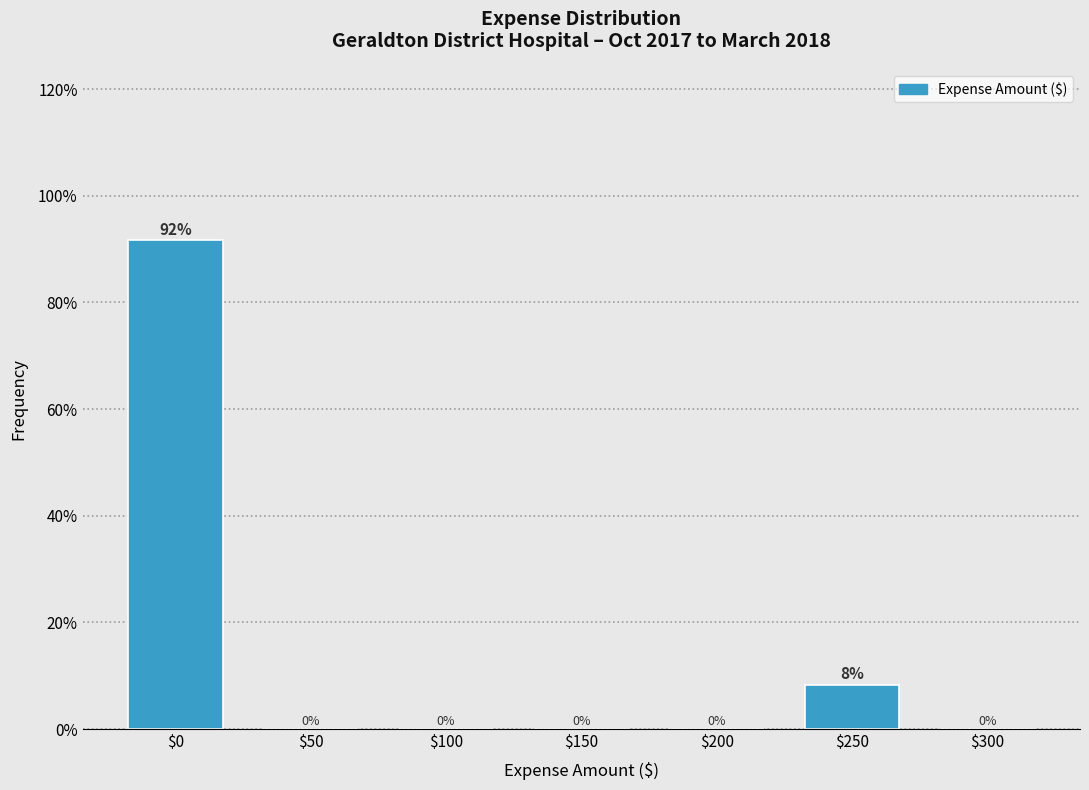

The chart shows a value of 8.3 at $250. True or false?

True